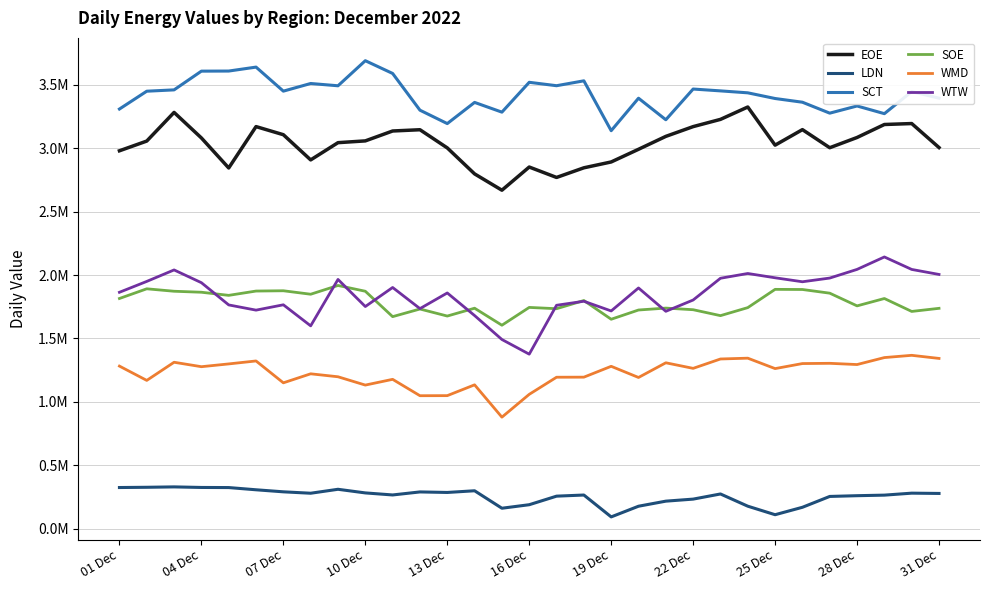

Which series has the largest total across all categories?

SCT